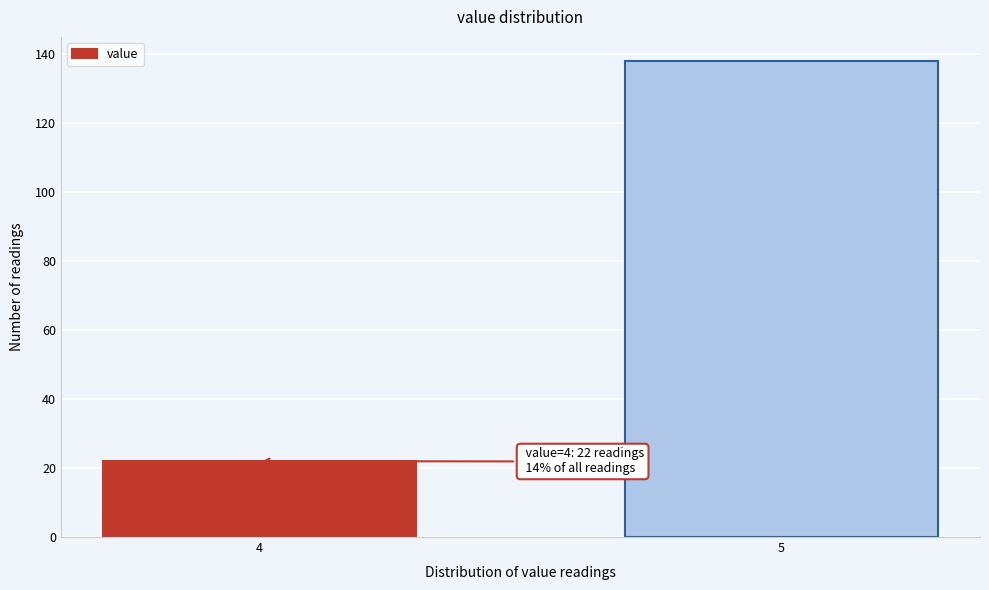

Reading left to right, transcribe all the data shown in this chart.

4=22	5=138